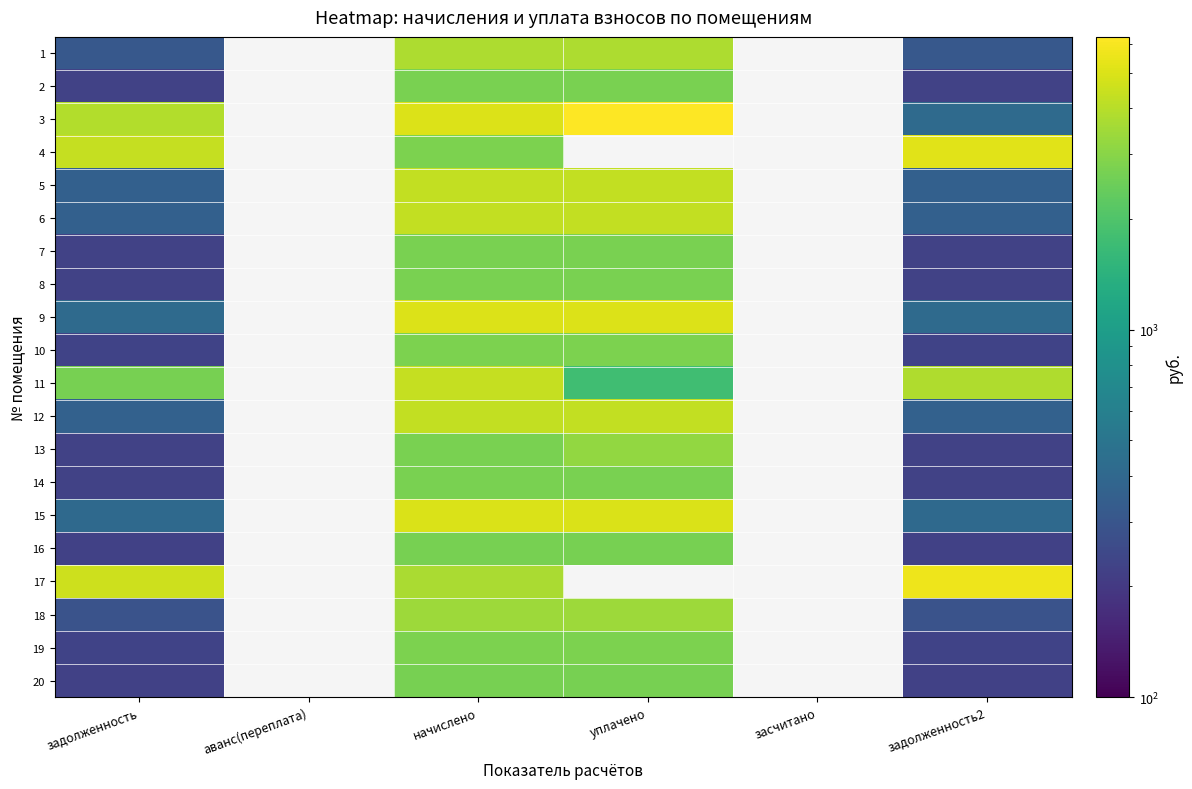

What is the spread (max minus min) of values at начислено?

2326.7